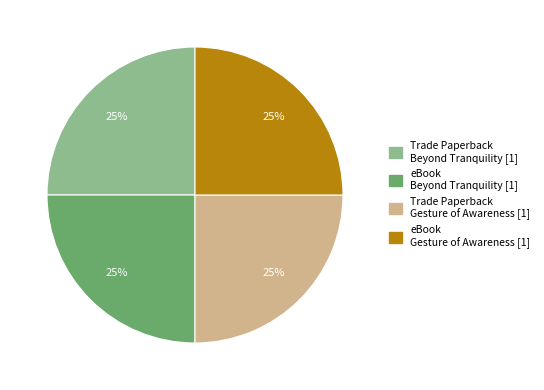

What is the ratio of the value at Trade Paperback Beyond Tranquility [1] to the value at eBook Beyond Tranquility [1]?

1.0